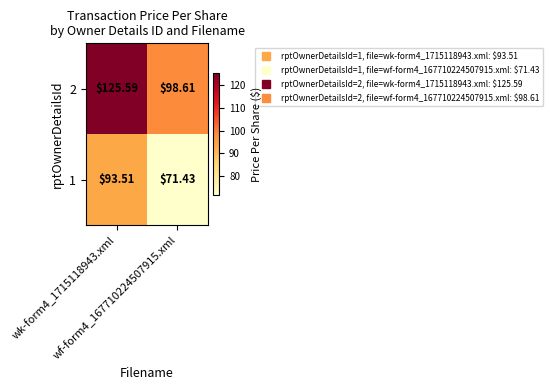

Reading left to right, extract all data points from this chart.

1: wk-form4_1715118943.xml=93.5	wf-form4_167710224507915.xml=71.4
2: wk-form4_1715118943.xml=125.6	wf-form4_167710224507915.xml=98.6